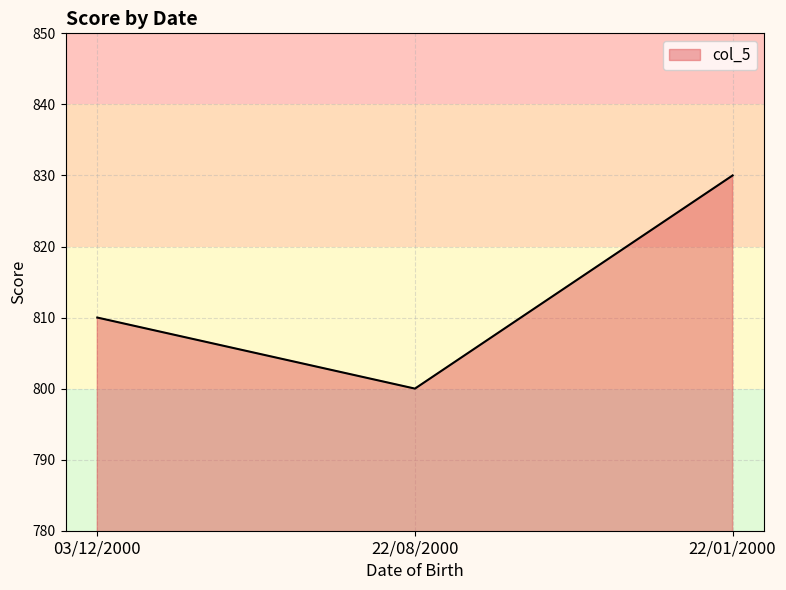

What is the difference between the maximum and second lowest values?

20